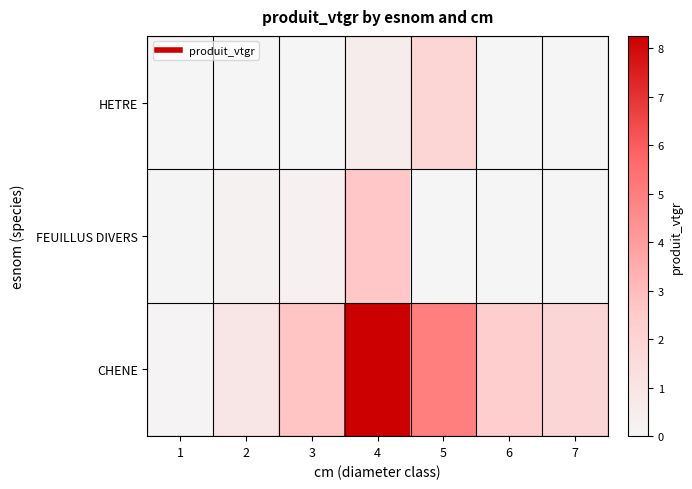

At which category is the sum across all series the highest?

4